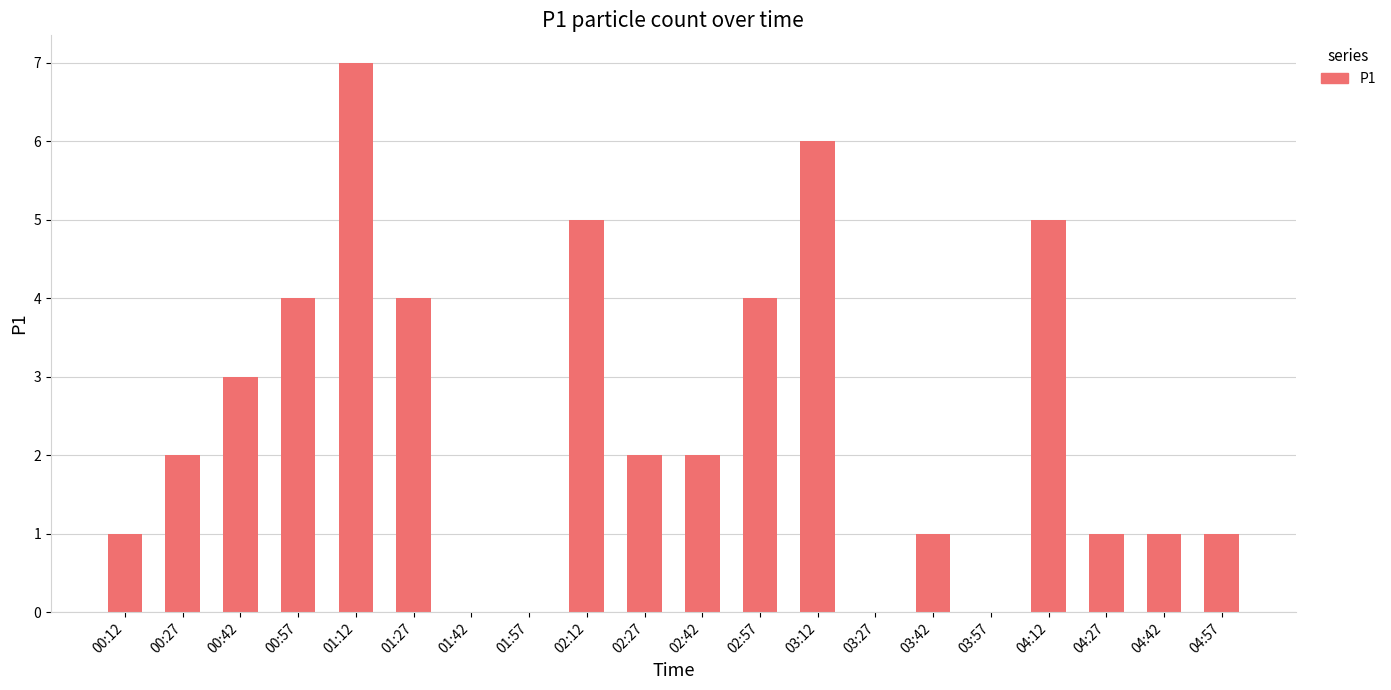

Is it true that the value at 00:27 is 2?

True